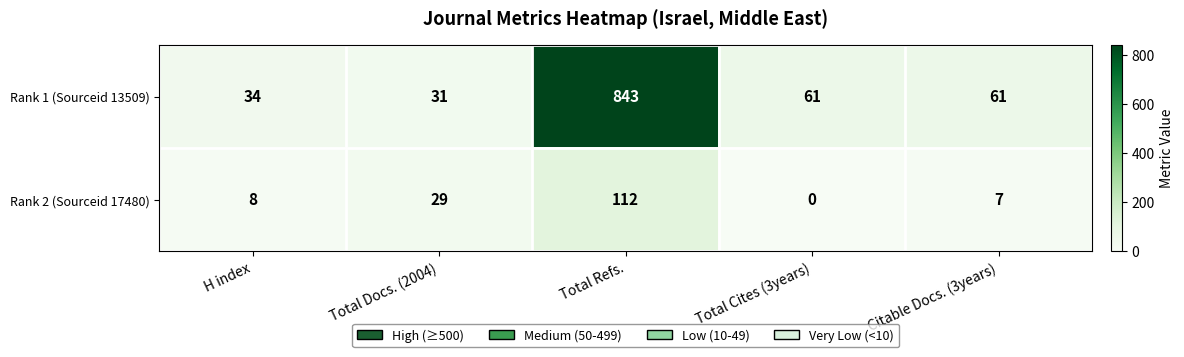

Which series changed the most between Total Refs. and Citable Docs. (3years)?

Rank 1 (Sourceid 13509)